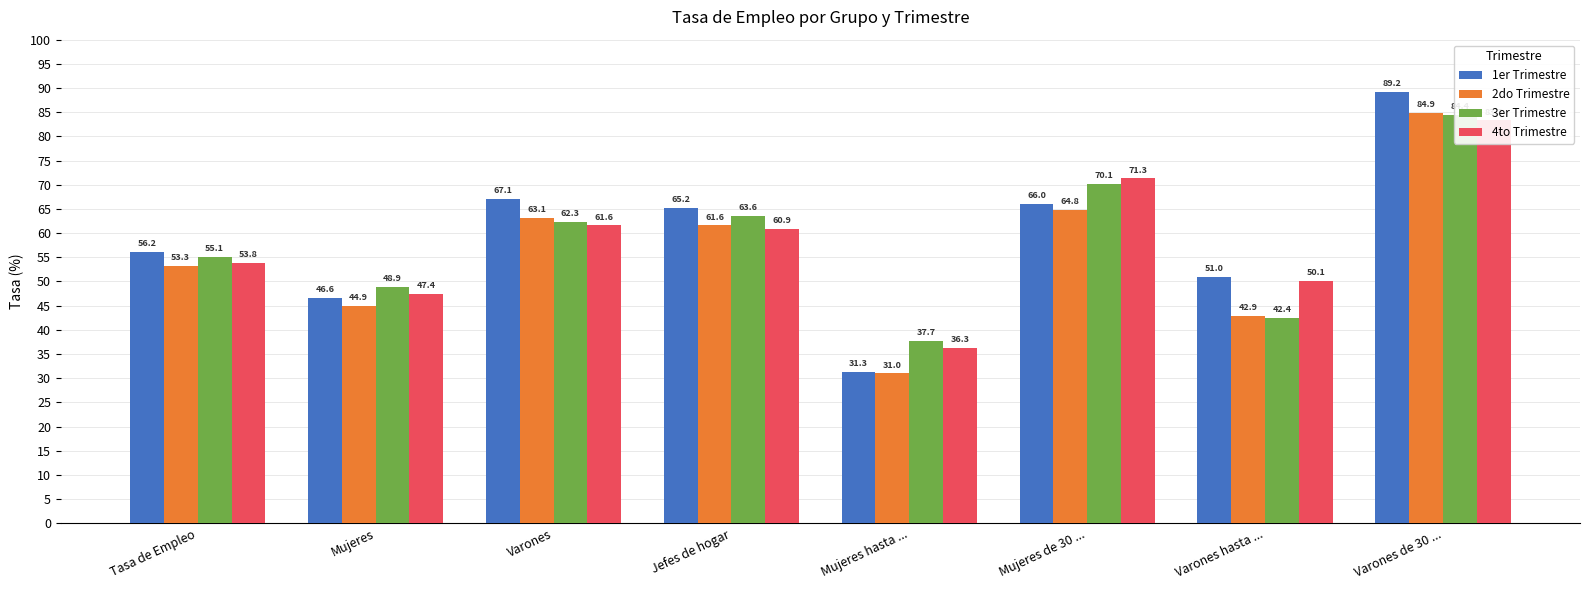

Which series has the largest total across all categories?

1er Trimestre